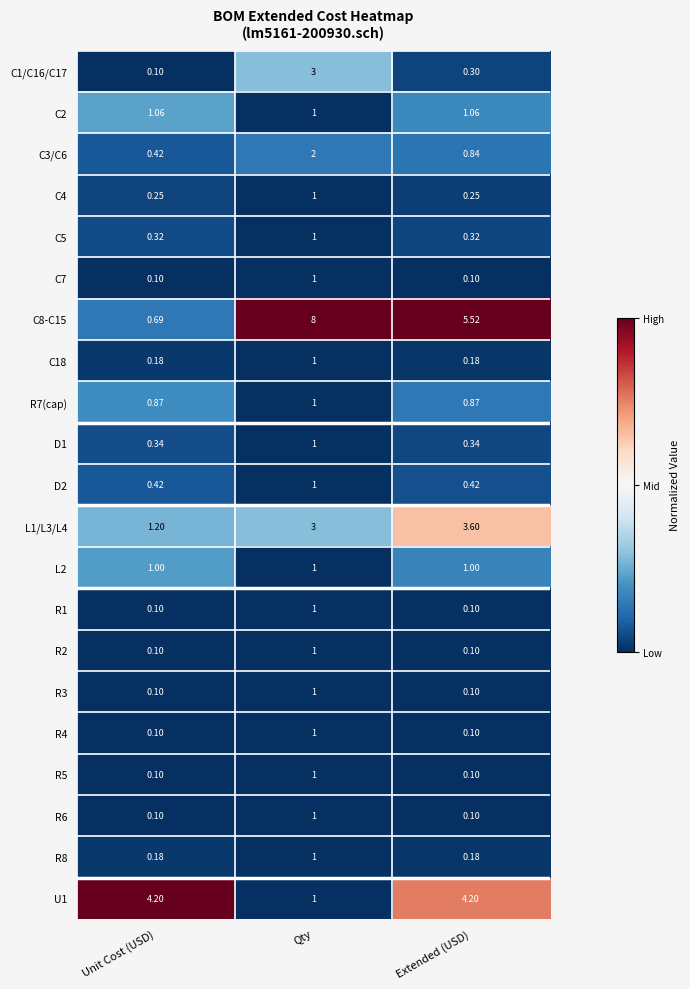

At which label does C3/C6 reach its minimum?

Unit Cost (USD)